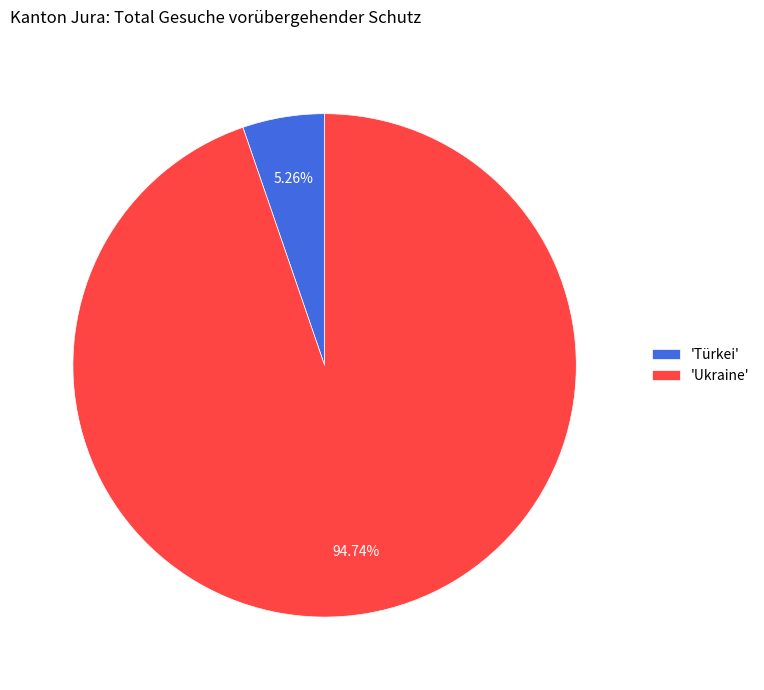

What is the majority slice?

'Ukraine'